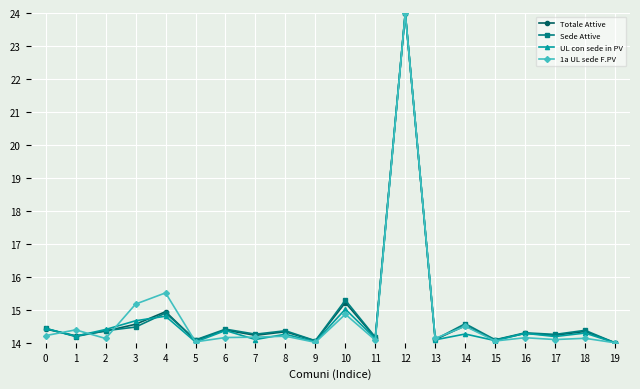

True or false: UL con sede in PV has a value of 24.2 at 15.

False